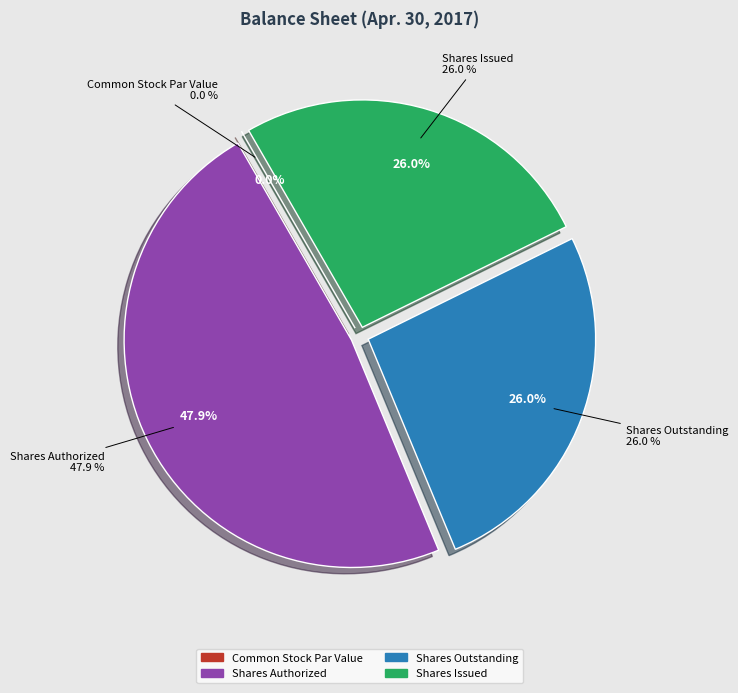

How many segments does this pie chart have?

4